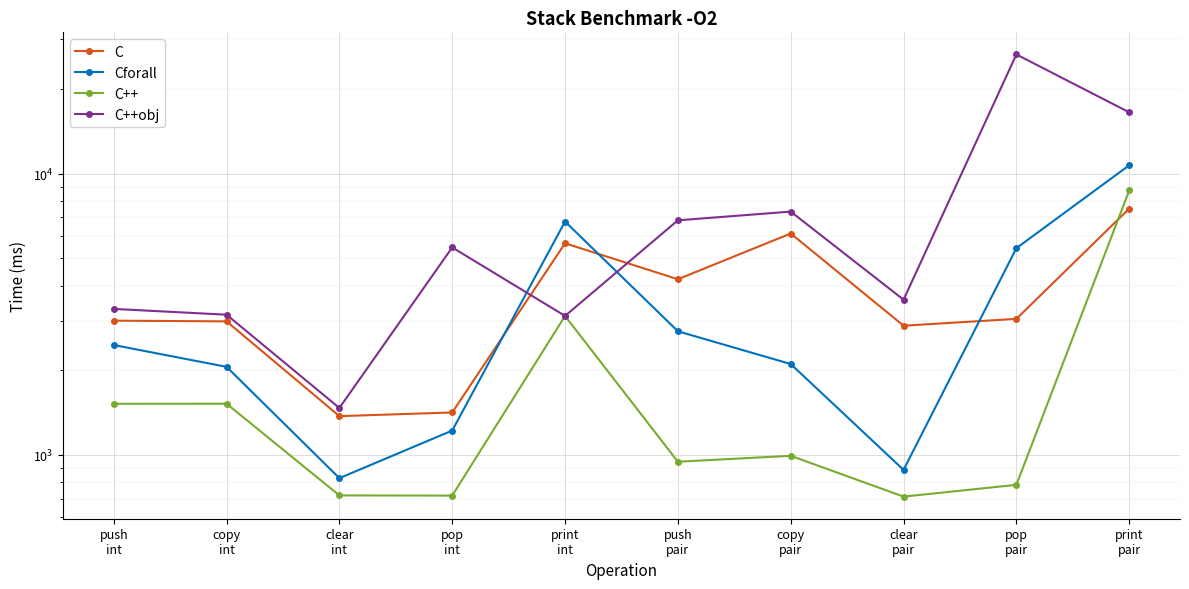

True or false: C++ and C++obj intersect in this chart.

False